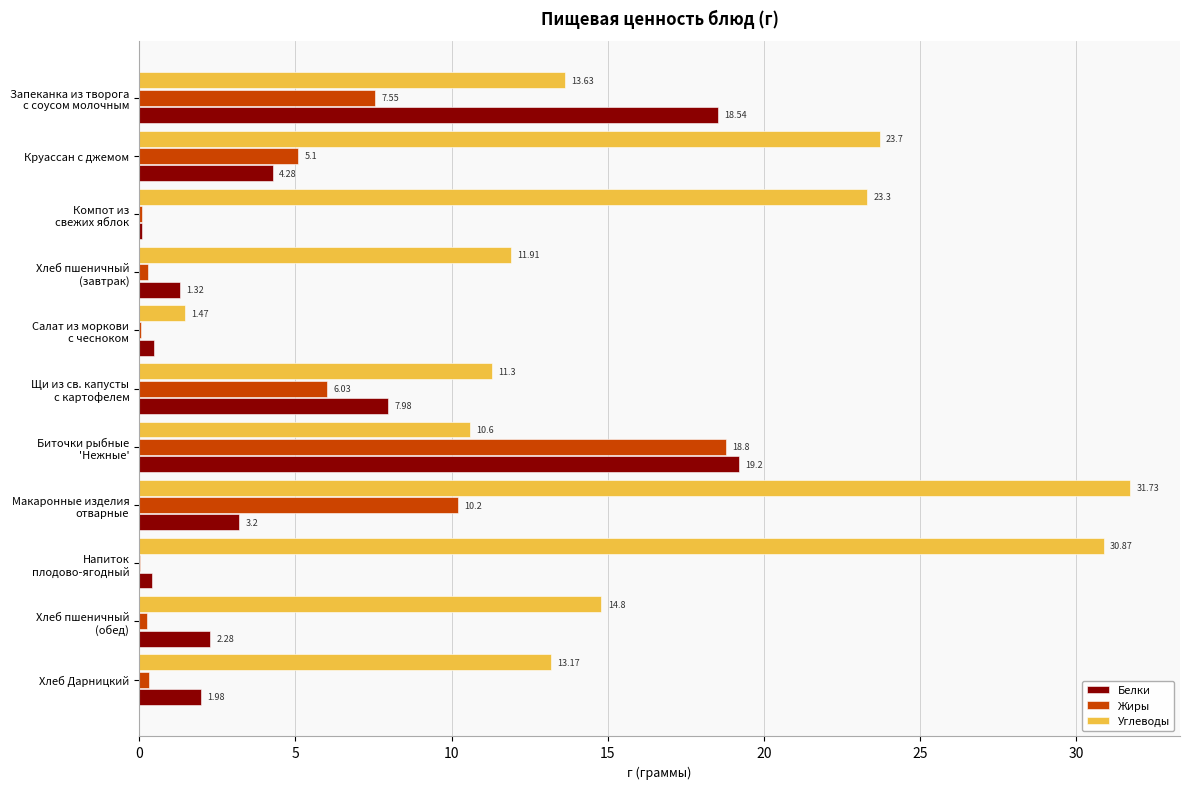

What is the total value across all series at Хлеб Дарницкий?

15.5